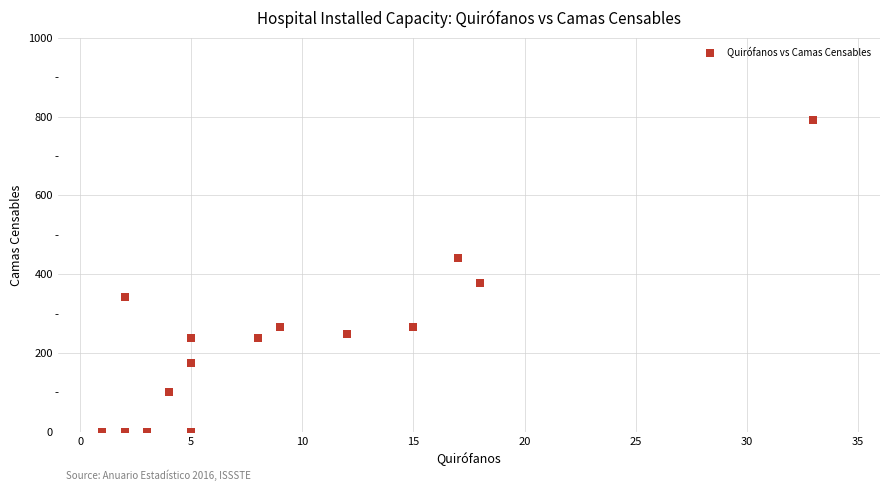

What Y value in the scatter plot is closest to 395?

377